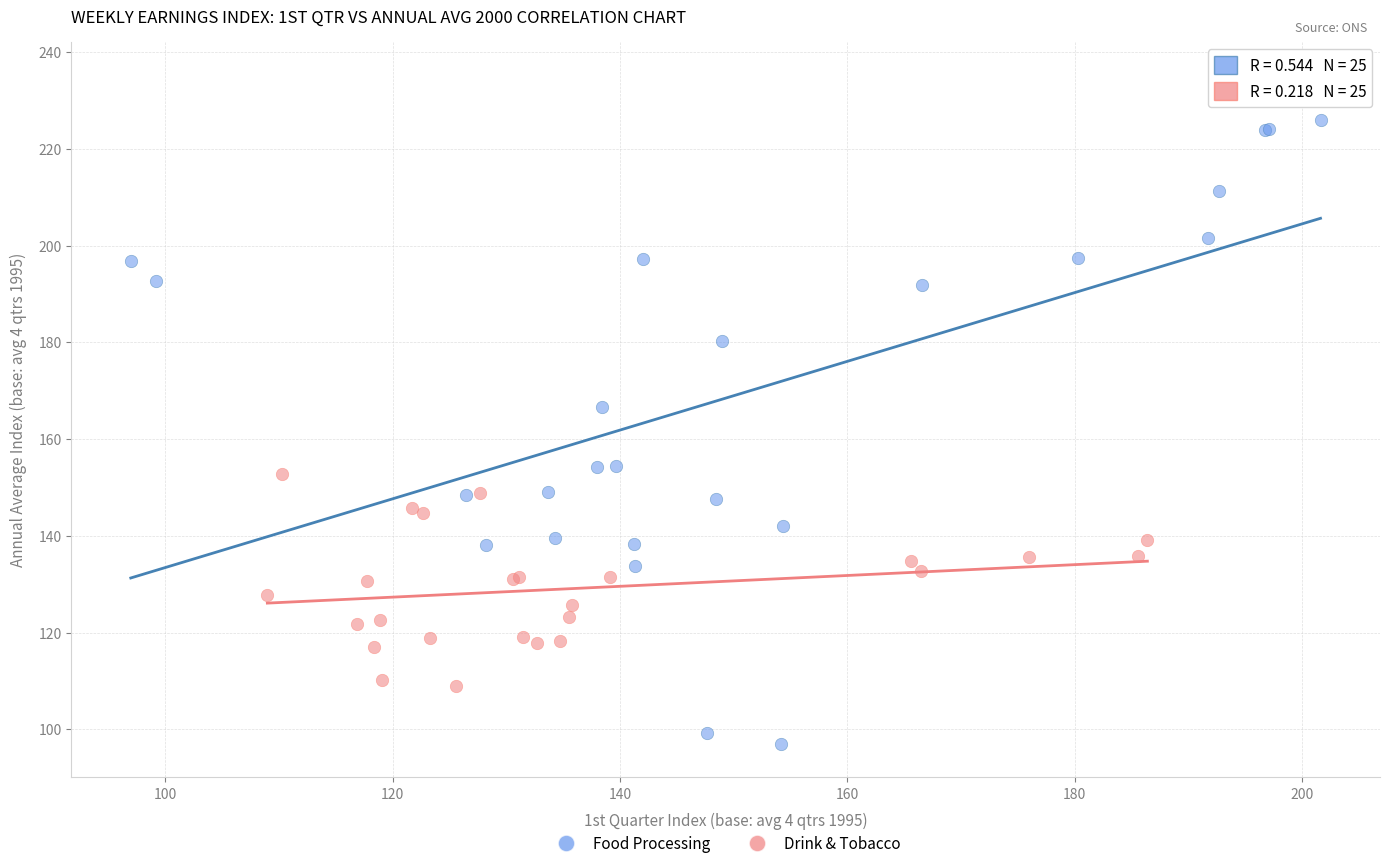

Which series has the widest spread of Y values?

Food Processing